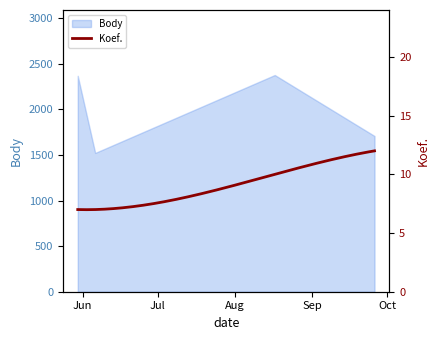

Is it true that the value at 2020-05-30 is 1273?

False